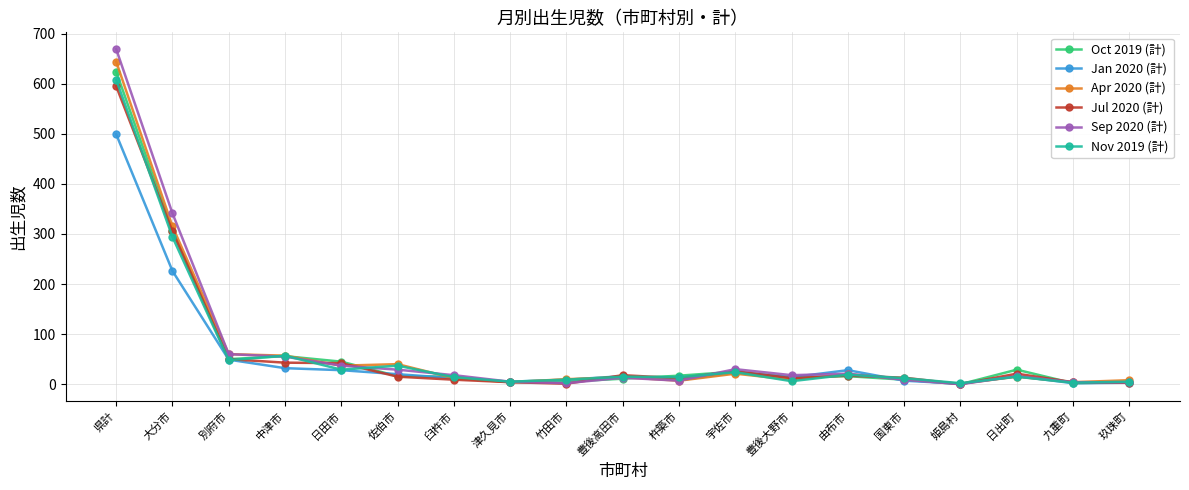

Where is Jan 2020 (計) nearest to the value 250?

大分市